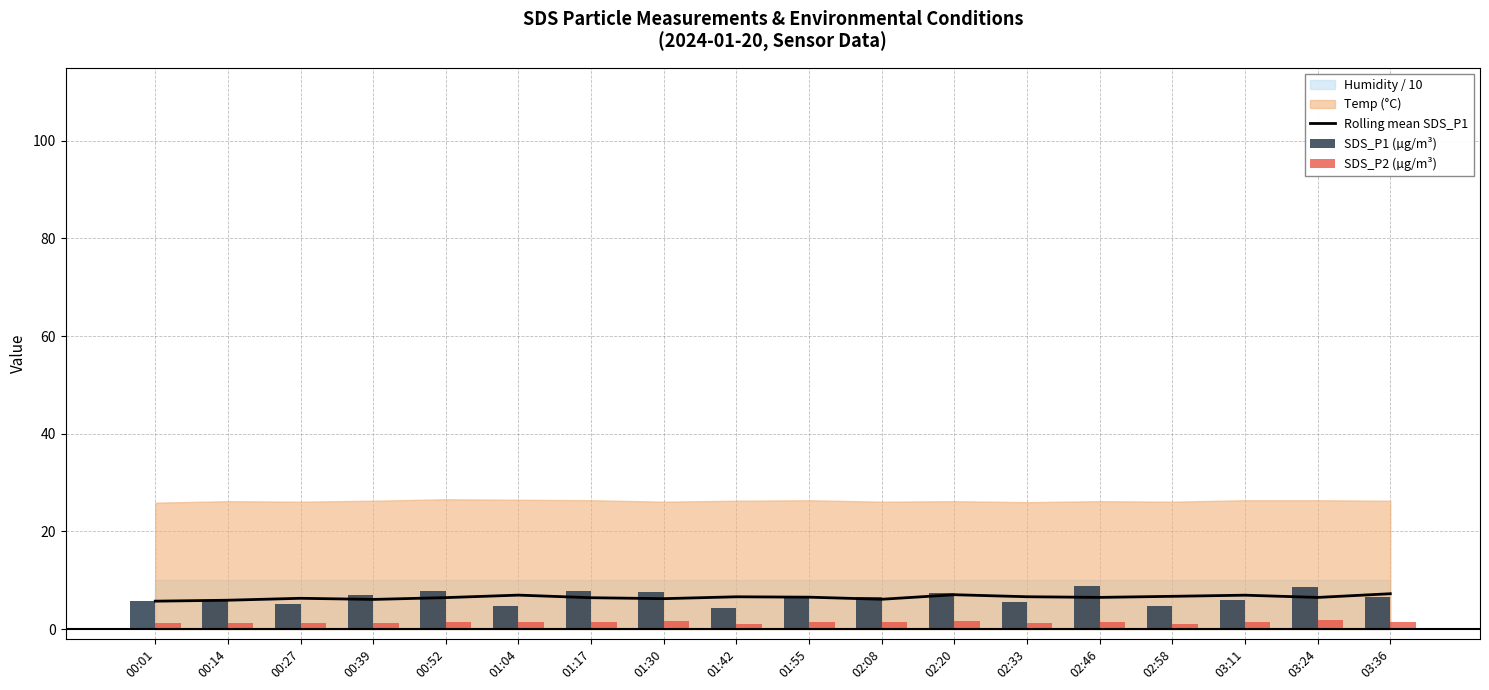

Which series changed the most between 01:30 and 02:33?

SDS_P1 (µg/m³)